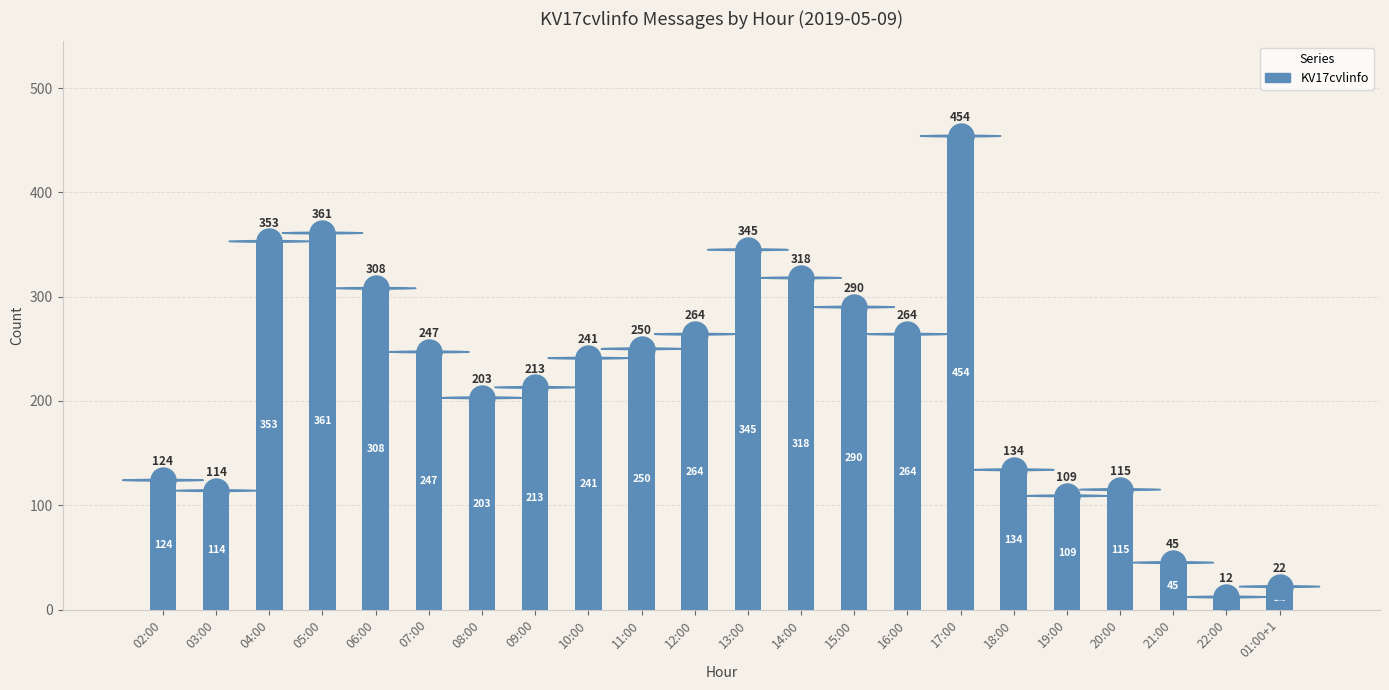

What is the smallest value displayed?

12